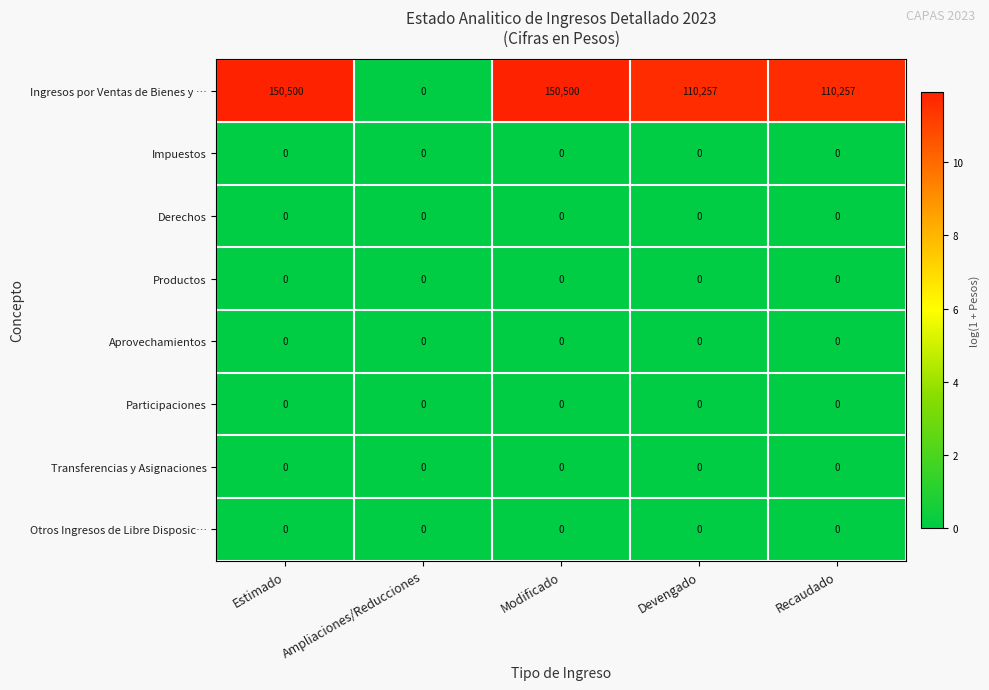

At which label does Ingresos por Ventas de Bienes y … first exceed 110257?

Estimado